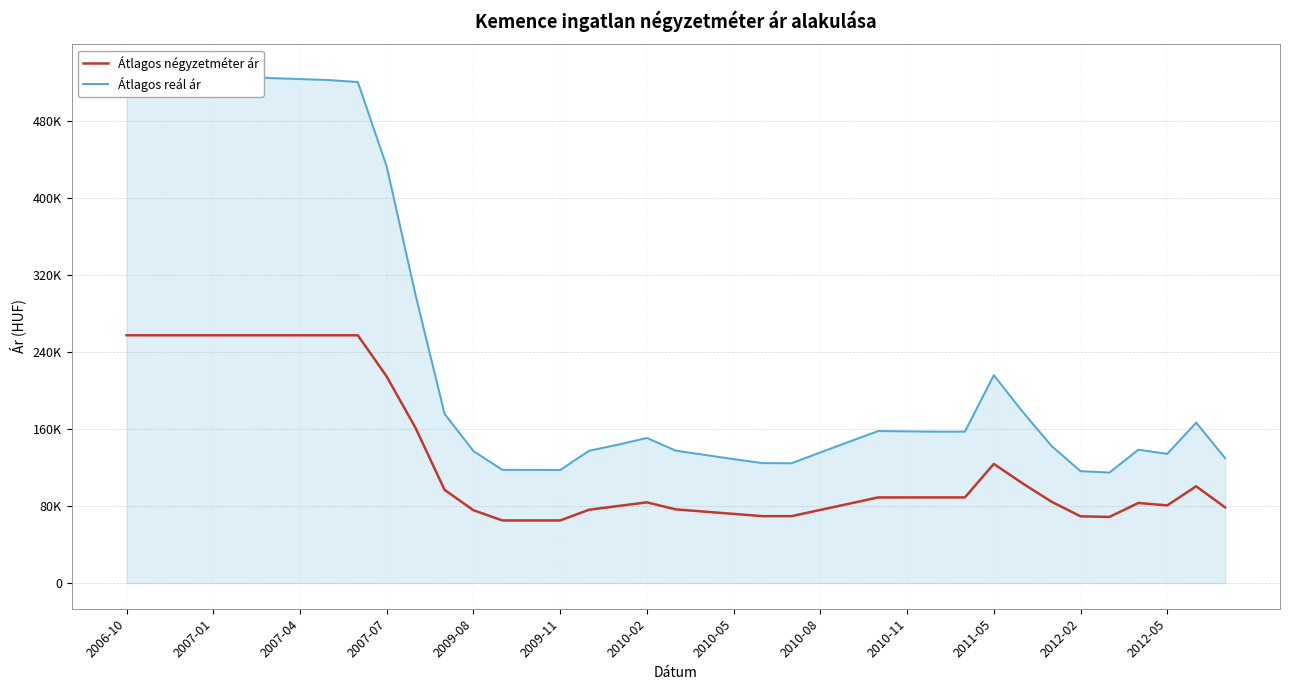

Does the chart have visible grid lines?

Yes